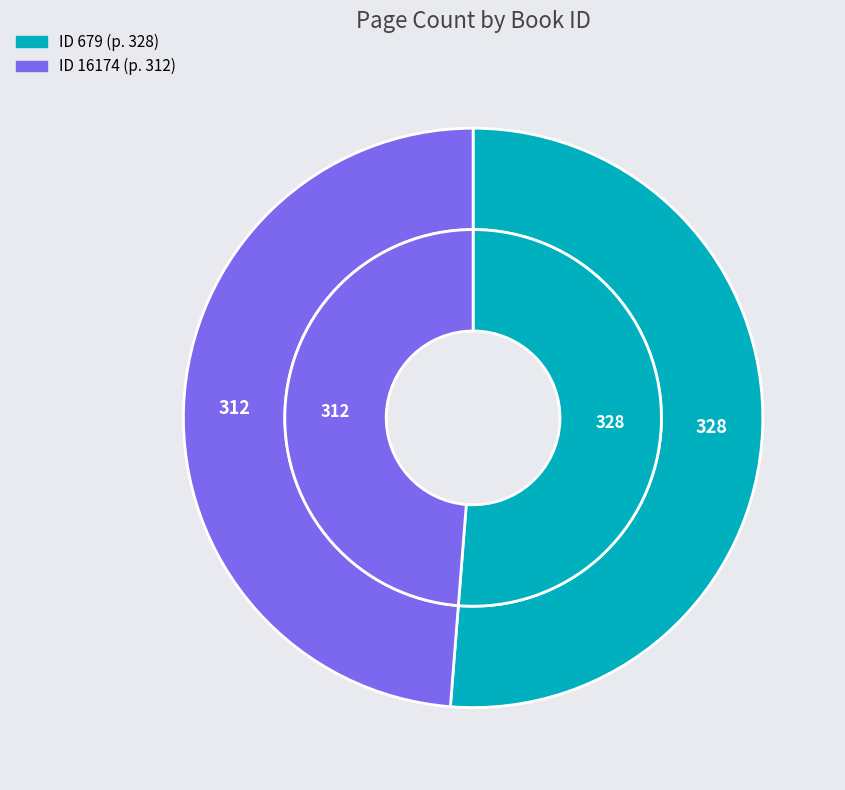

Is there any slice that represents more than half of the pie?

Yes